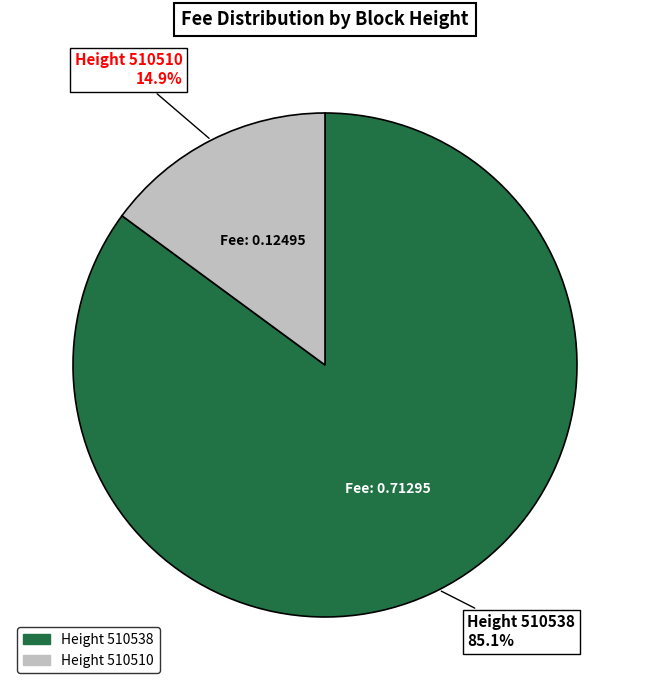

How many slices are in this pie chart?

2